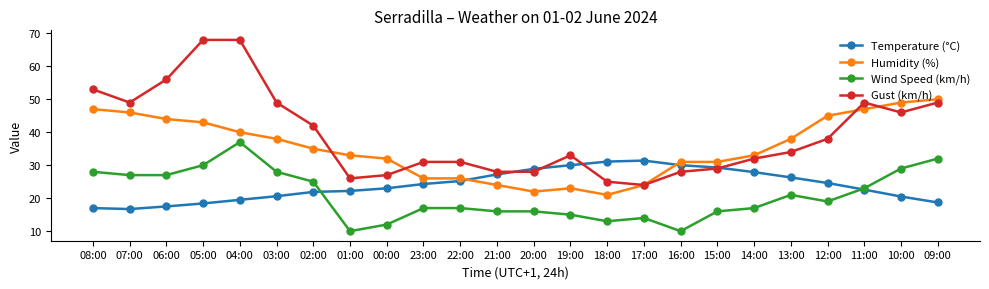

What is the minimum value for Gust (km/h)?

24.0